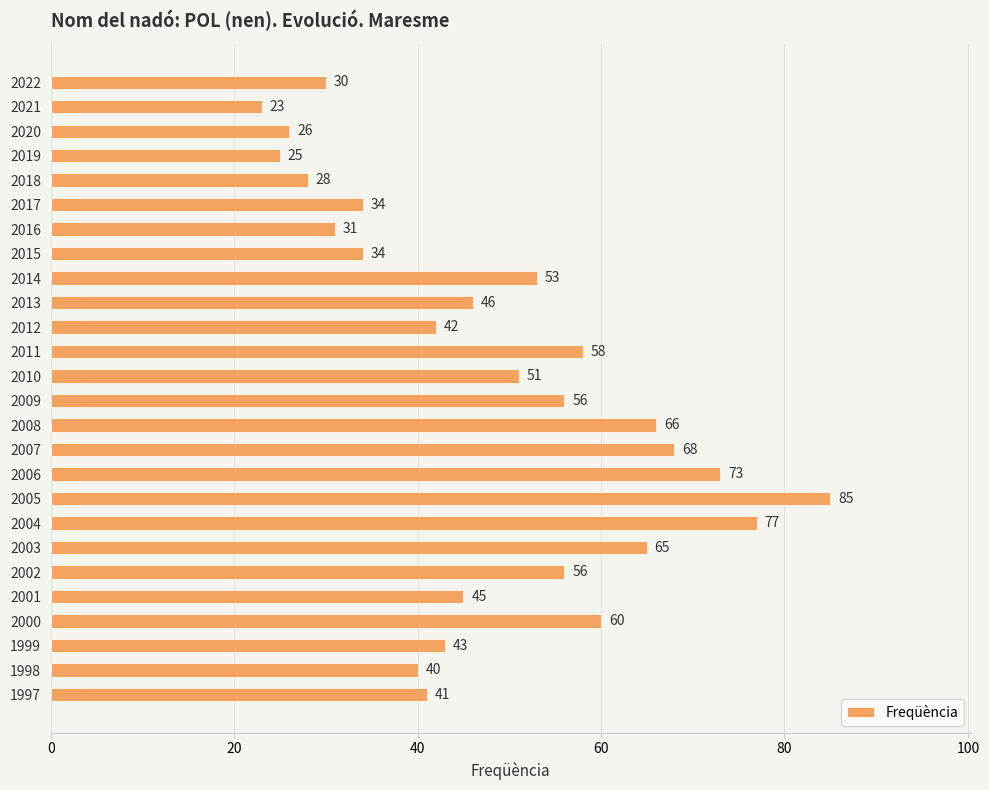

Approximately how many times larger is the value at 2021 compared to 2018?

0.8